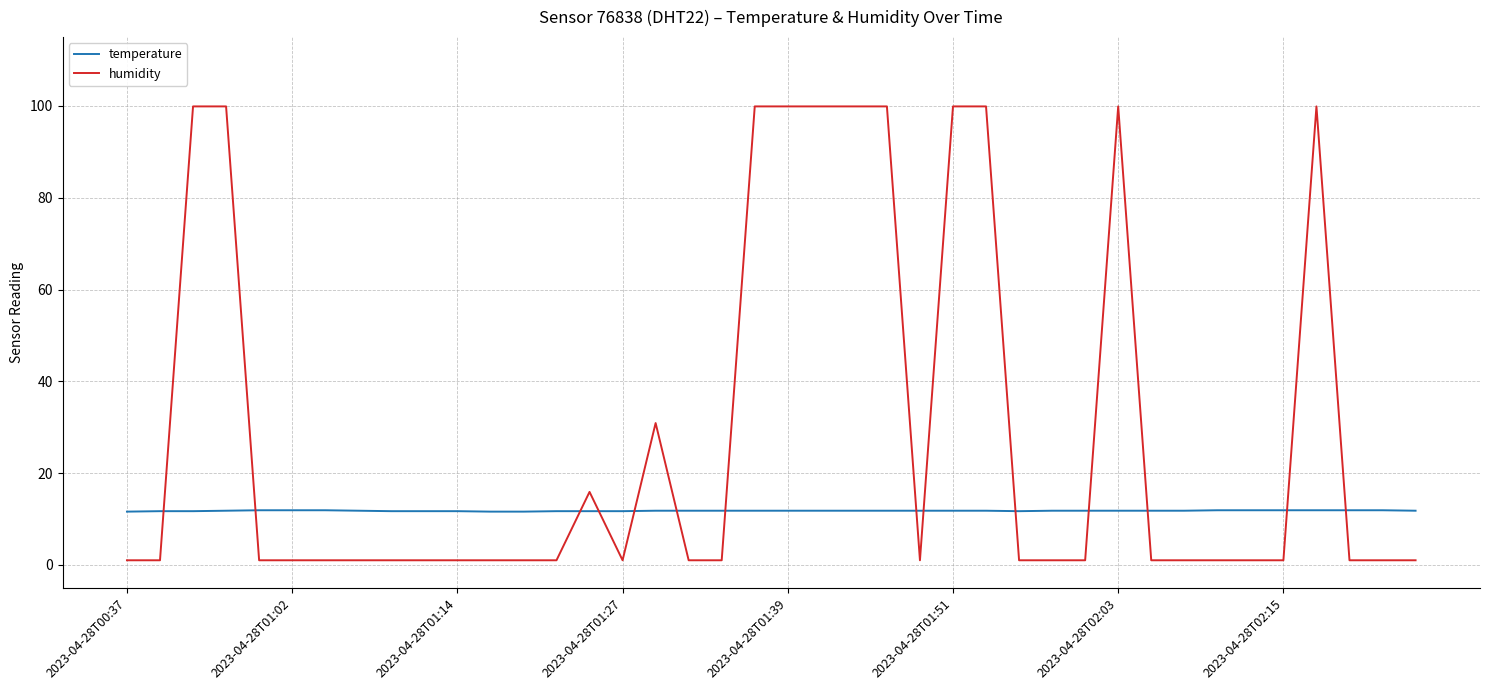

List the series in order of their peak value, lowest first.

temperature, humidity